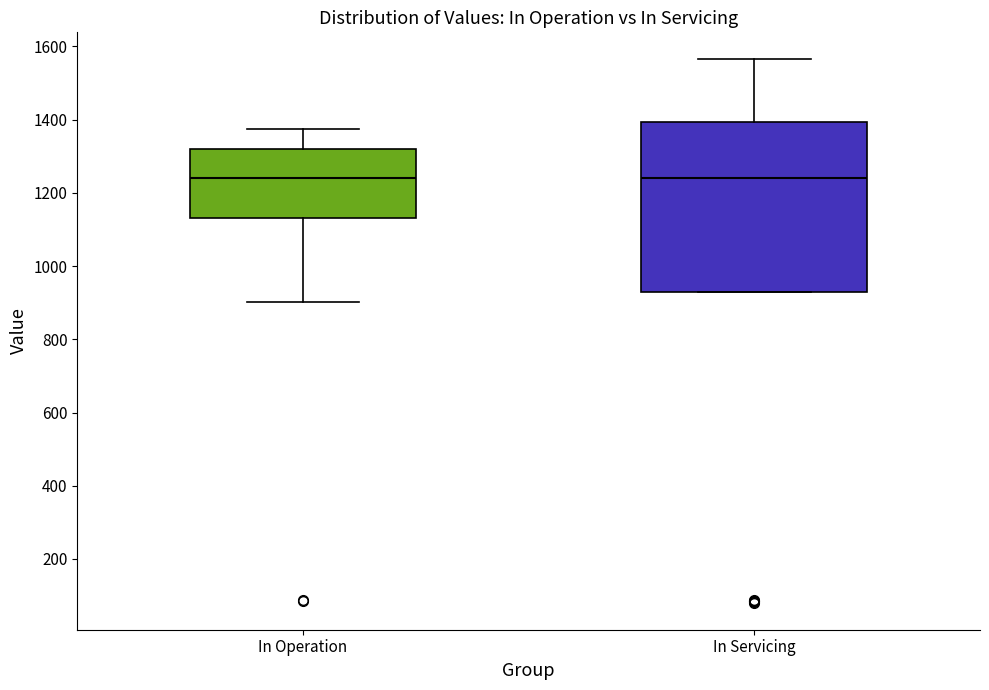

Which box is the tallest, from its lower edge to its upper edge?

In Servicing